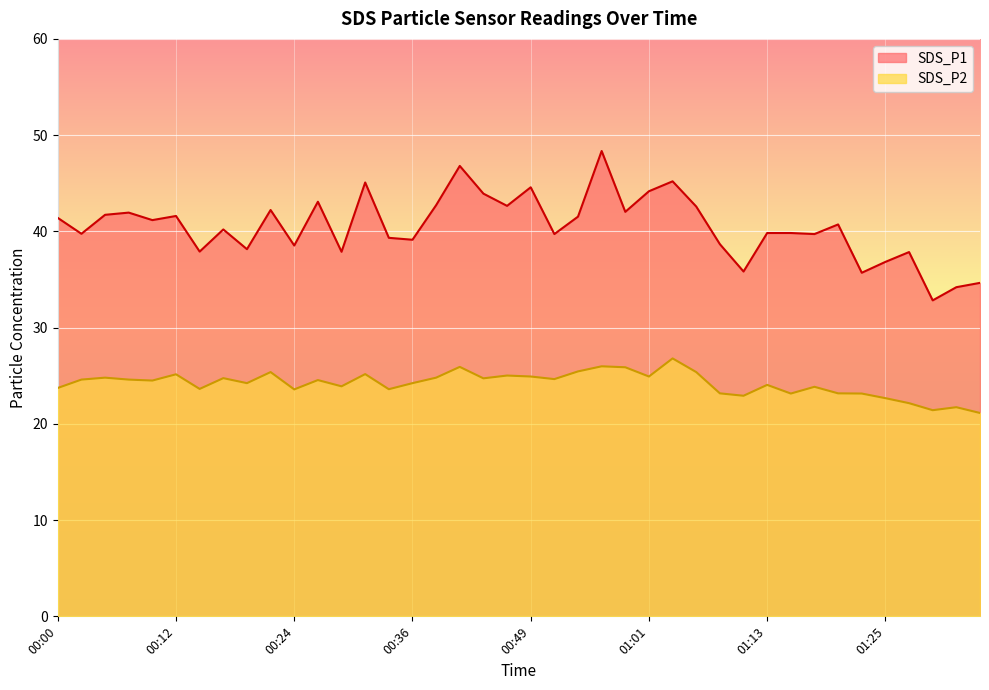

What is the value of the SDS_P2 point at the 19th from the left?

24.7